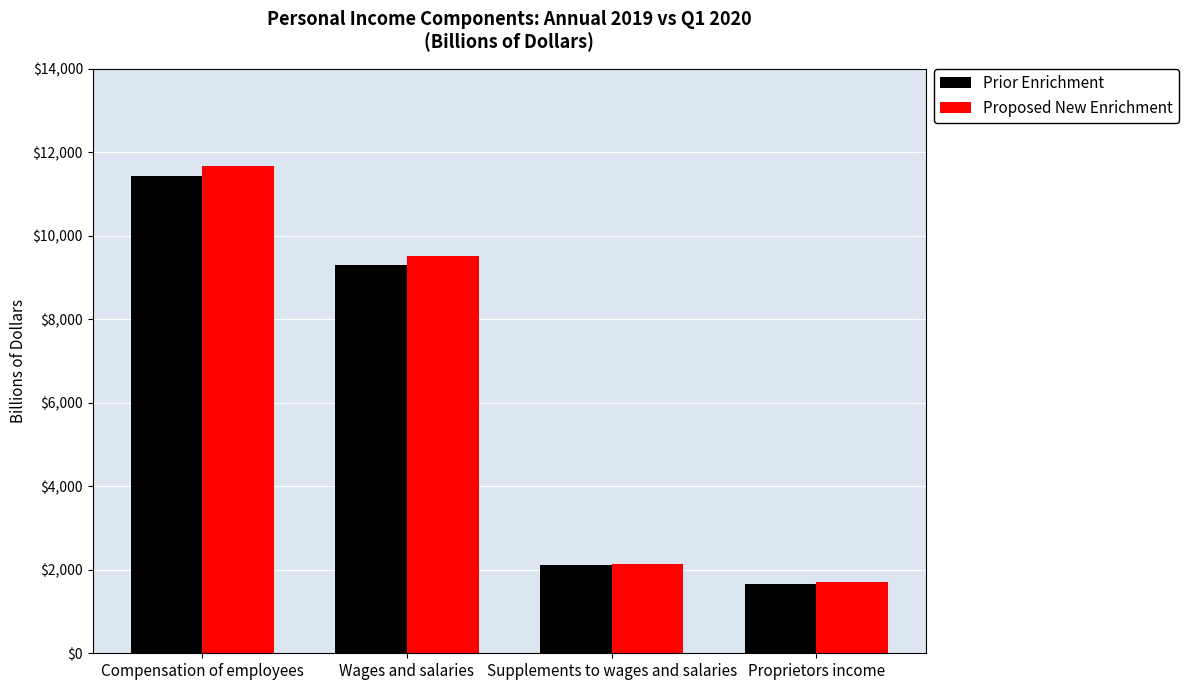

Reading right to left, extract all data points from this chart.

Prior Enrichment: 1657.7	2123.1	9309.3	11432.4
Proposed New Enrichment: 1706.0	2148.3	9526.1	11674.4